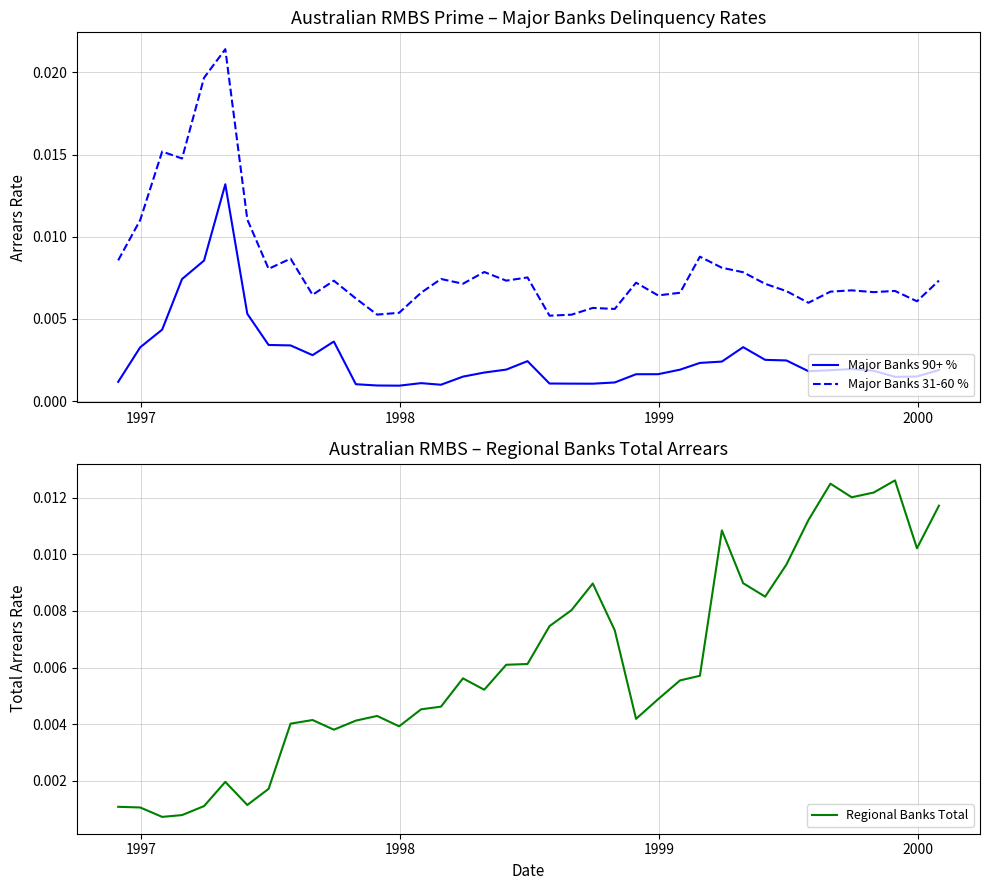

True or false: Major Banks 31-60 % and Major Banks 90+ % cross at least once.

False